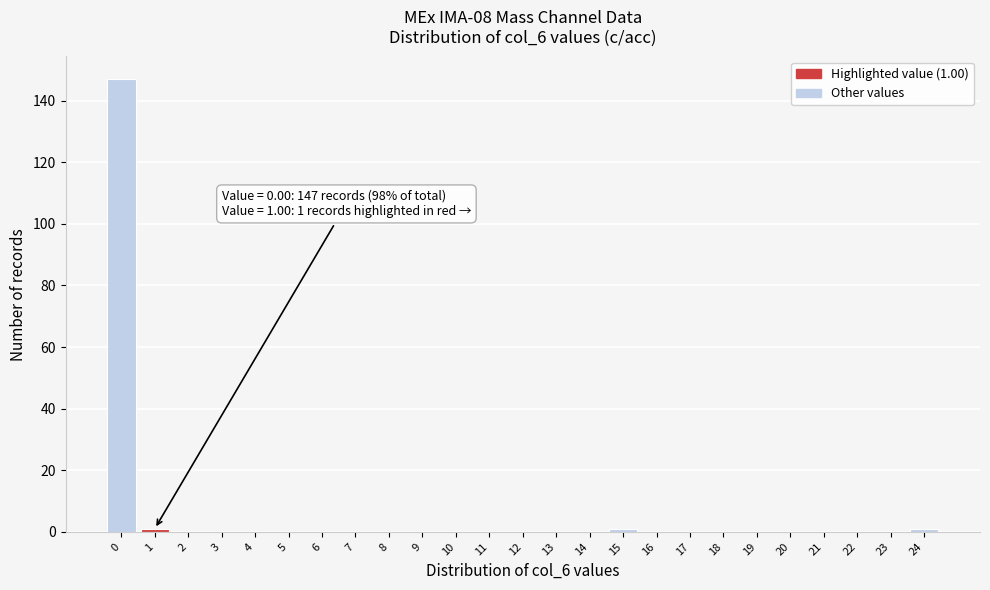

Reading left to right, what are all the values shown in this chart?

0=147	1=1	2=0	3=0	4=0	5=0	6=0	7=0	8=0	9=0	10=0	11=0	12=0	13=0	14=0	15=1	16=0	17=0	18=0	19=0	20=0	21=0	22=0	23=0	24=1